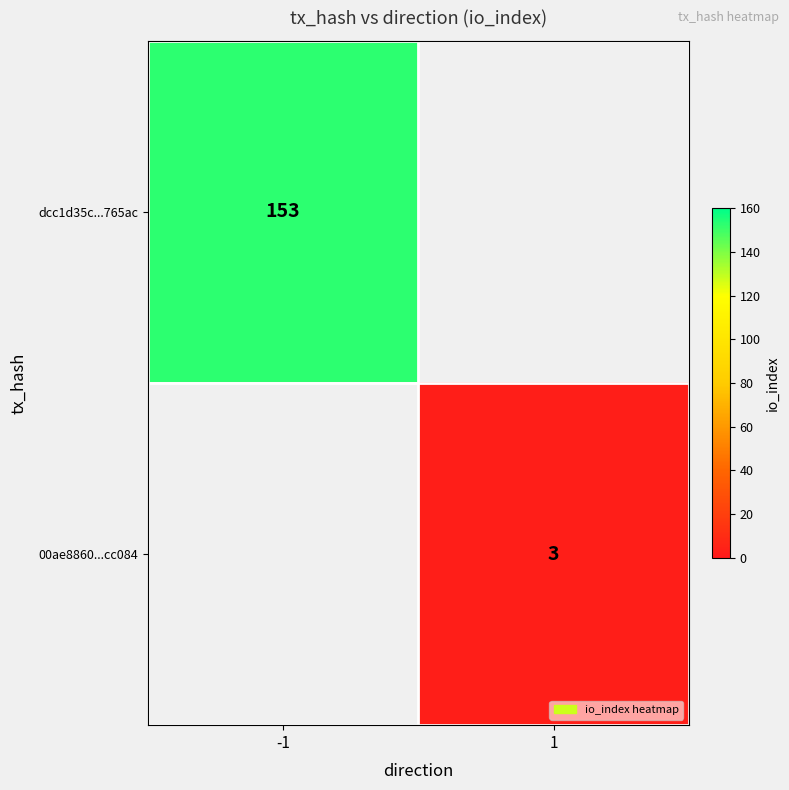

Is it true that 00ae8860...cc084 equals 2 at 1?

False